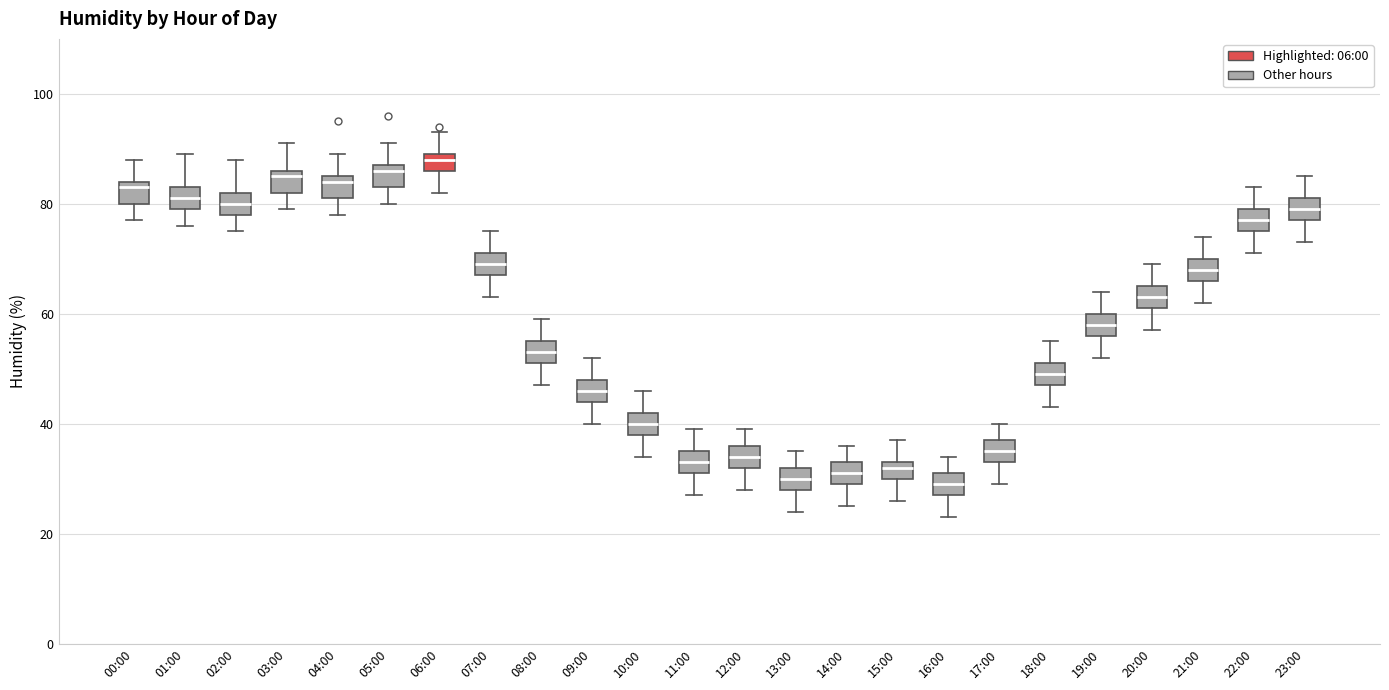

Reading left to right, read every box against the y-axis: the position of its median line, the range the box covers, and the ends of its whiskers. The values are not printed on the chart, so give them approximately, as read against the axis.

00:00: median 84 (just below the box's upper edge), box 80 to 84, whiskers 78 to 88
01:00: median 82, box 80 to 84, whiskers 76 to 90
02:00: median 80, box 78 to 82, whiskers 76 to 88
03:00: median 86 (just below the box's upper edge), box 82 to 86, whiskers 80 to 92
04:00: median 84, box 82 to 86, whiskers 78 to 90
05:00: median 86, box 84 to 88, whiskers 80 to 92
06:00: median 88, box 86 to 90, whiskers 82 to 94
07:00: median 70, box 68 to 72, whiskers 64 to 76
08:00: median 54, box 52 to 56, whiskers 48 to 60
09:00: median 46, box 44 to 48, whiskers 40 to 52
10:00: median 40, box 38 to 42, whiskers 34 to 46
11:00: median 34, box 32 to 36, whiskers 28 to 40
12:00: median 34, box 32 to 36, whiskers 28 to 40
13:00: median 30, box 28 to 32, whiskers 24 to 36
14:00: median 32, box 30 to 34, whiskers 26 to 36
15:00: median 32, box 30 to 34, whiskers 26 to 38
16:00: median 30, box 28 to 32, whiskers 24 to 34
17:00: median 36, box 34 to 38, whiskers 30 to 40
18:00: median 50, box 48 to 52, whiskers 44 to 56
19:00: median 58, box 56 to 60, whiskers 52 to 64
20:00: median 64, box 62 to 66, whiskers 58 to 70
21:00: median 68, box 66 to 70, whiskers 62 to 74
22:00: median 78, box 76 to 80, whiskers 72 to 84
23:00: median 80, box 78 to 82, whiskers 74 to 86